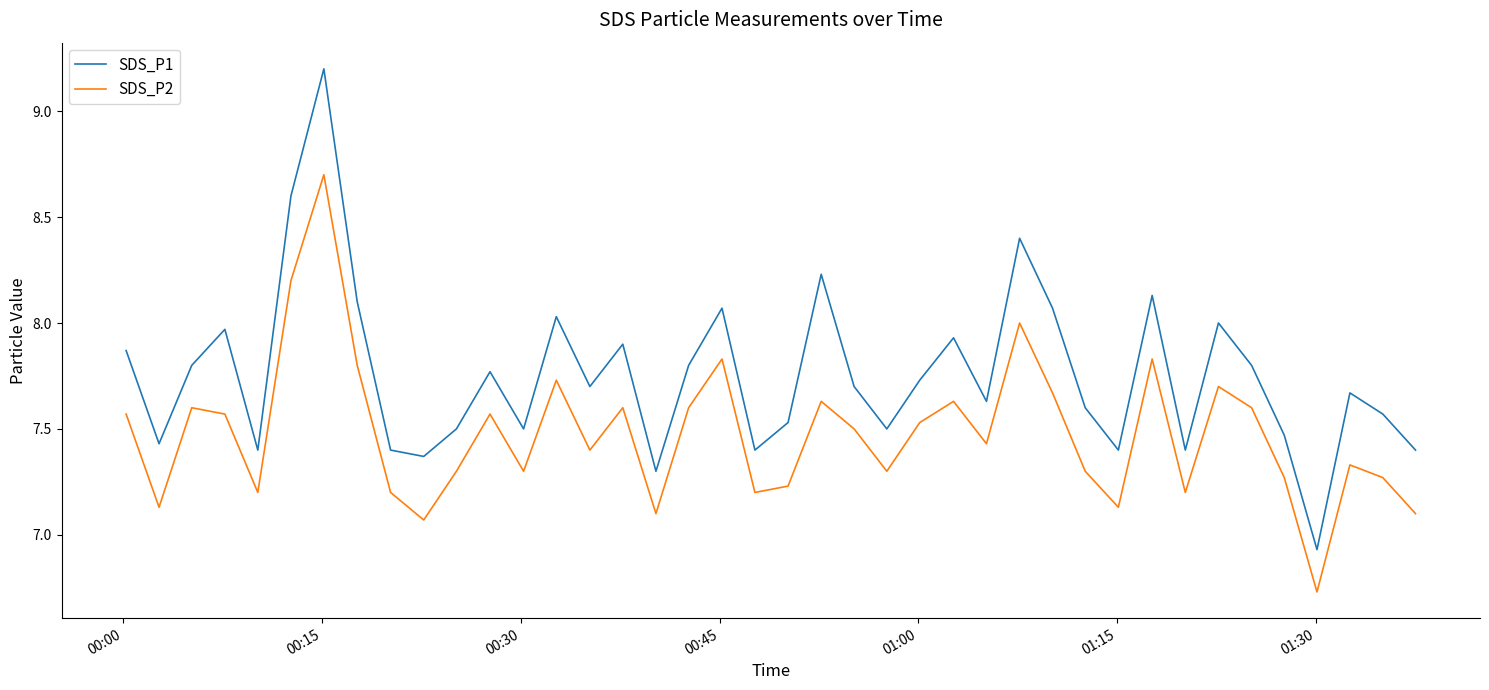

Count the number of data series in this chart.

2